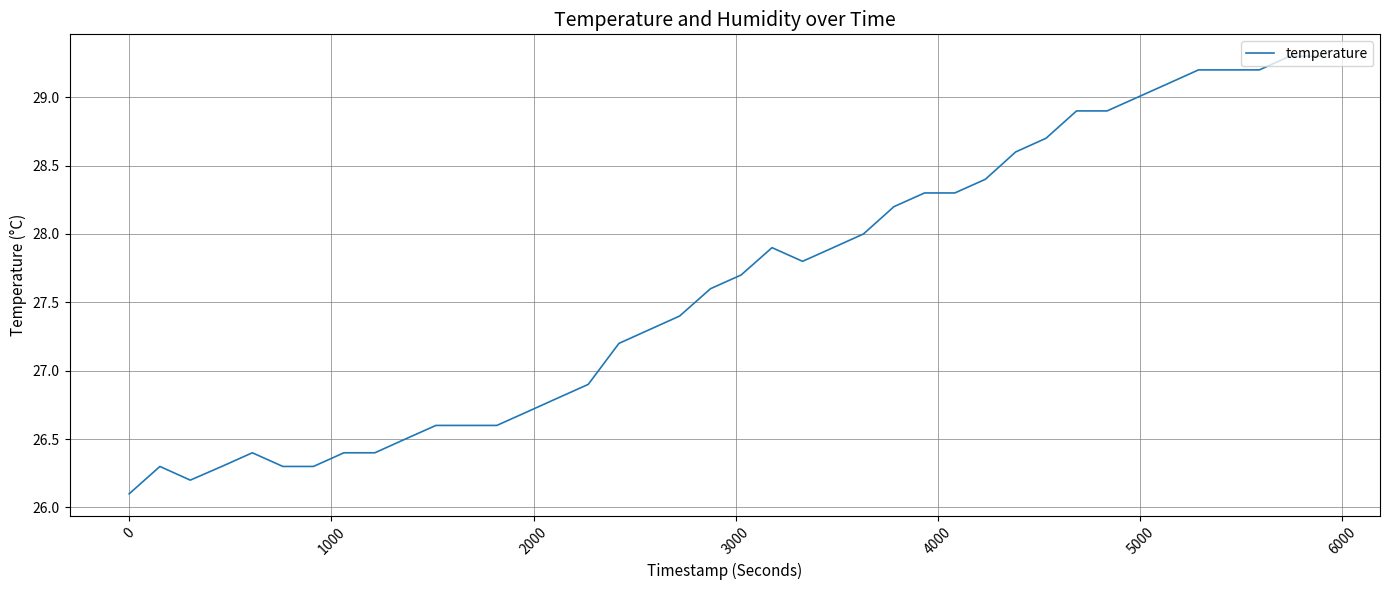

What is the difference between the maximum and minimum values?

3.2